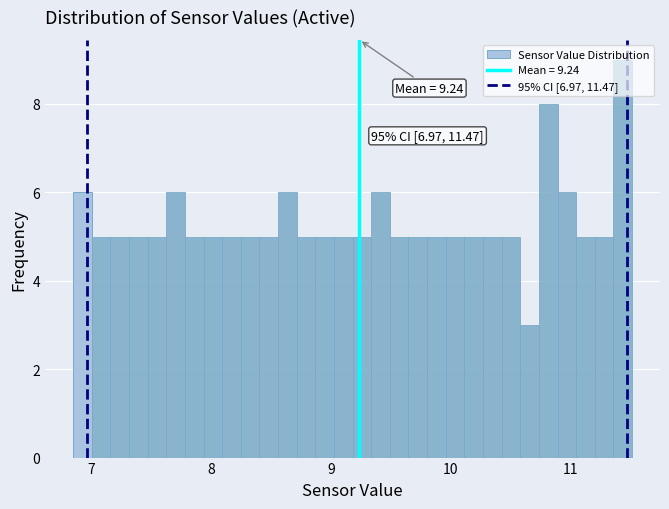

Read against the x-axis, roughly where is the centre of the tallest bar?

11.4